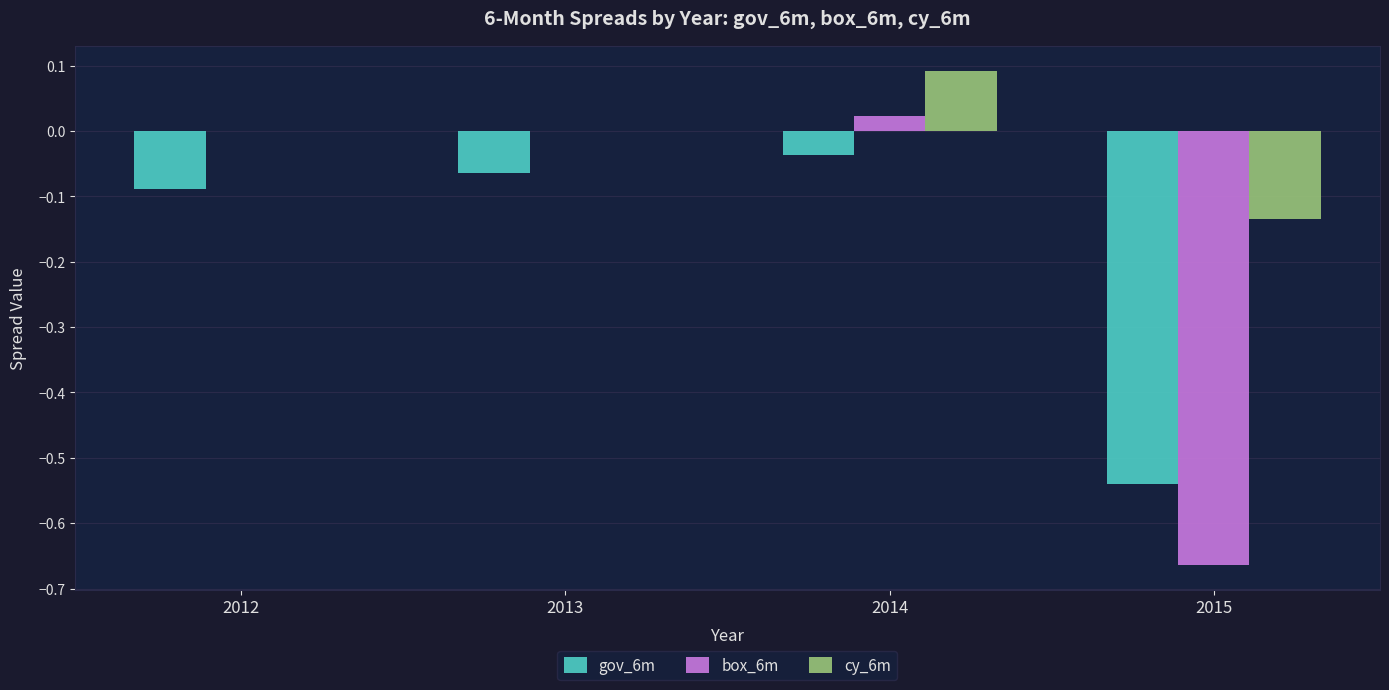

At which category is the sum across all series the highest?

2014